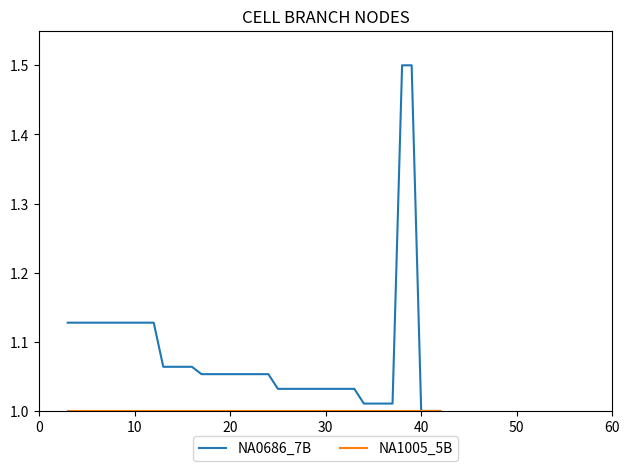

Which series has the largest total across all categories?

NA0686_7B